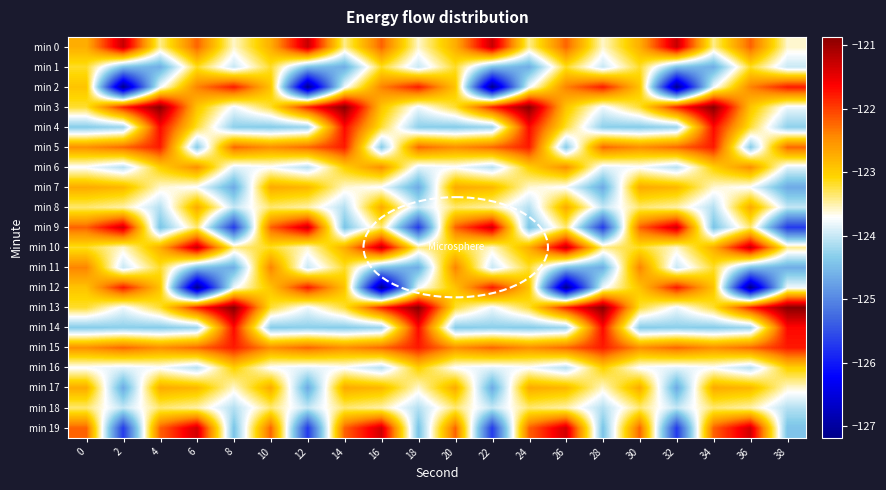

Reading left to right, list all the values displayed in this chart.

min 0: 0=-122.7	2=-121.3	4=-123.4	6=-122.2	8=-123.6	10=-122.7	12=-121.3	14=-123.4	16=-122.2	18=-123.6	20=-122.7	22=-121.3	24=-123.4	26=-122.2	28=-123.6	30=-122.7	32=-121.3	34=-123.4	36=-122.2	38=-123.6
min 1: 0=-123.2	2=-124.5	4=-124.6	6=-123.2	8=-124.0	10=-123.2	12=-124.5	14=-124.6	16=-123.2	18=-124.0	20=-123.2	22=-124.5	24=-124.6	26=-123.2	28=-124.0	30=-123.2	32=-124.5	34=-124.6	36=-123.2	38=-124.0
min 2: 0=-122.9	2=-127.2	4=-123.8	6=-122.4	8=-121.8	10=-122.9	12=-127.2	14=-123.8	16=-122.4	18=-121.8	20=-122.9	22=-127.2	24=-123.8	26=-122.4	28=-121.8	30=-122.9	32=-127.2	34=-123.8	36=-122.4	38=-121.8
min 3: 0=-123.2	2=-121.8	4=-120.9	6=-122.9	8=-123.8	10=-123.2	12=-121.8	14=-120.9	16=-122.9	18=-123.8	20=-123.2	22=-121.8	24=-120.9	26=-122.9	28=-123.8	30=-123.2	32=-121.8	34=-120.9	36=-122.9	38=-123.8
min 4: 0=-124.3	2=-124.2	4=-121.7	6=-123.2	8=-124.3	10=-124.3	12=-124.2	14=-121.7	16=-123.2	18=-124.3	20=-124.3	22=-124.2	24=-121.7	26=-123.2	28=-124.3	30=-124.3	32=-124.2	34=-121.7	36=-123.2	38=-124.3
min 5: 0=-122.5	2=-122.2	4=-121.8	6=-124.3	8=-122.2	10=-122.5	12=-122.2	14=-121.8	16=-124.3	18=-122.2	20=-122.5	22=-122.2	24=-121.8	26=-124.3	28=-122.2	30=-122.5	32=-122.2	34=-121.8	36=-124.3	38=-122.2
min 6: 0=-123.7	2=-124.1	4=-123.0	6=-122.5	8=-123.9	10=-123.7	12=-124.1	14=-123.0	16=-122.5	18=-123.9	20=-123.7	22=-124.1	24=-123.0	26=-122.5	28=-123.9	30=-123.7	32=-124.1	34=-123.0	36=-122.5	38=-123.9
min 7: 0=-122.7	2=-122.8	4=-123.6	6=-123.7	8=-124.7	10=-122.7	12=-122.8	14=-123.6	16=-123.7	18=-124.7	20=-122.7	22=-122.8	24=-123.6	26=-123.7	28=-124.7	30=-122.7	32=-122.8	34=-123.6	36=-123.7	38=-124.7
min 8: 0=-123.4	2=-123.5	4=-124.1	6=-122.7	8=-124.0	10=-123.4	12=-123.5	14=-124.1	16=-122.7	18=-124.0	20=-123.4	22=-123.5	24=-124.1	26=-122.7	28=-124.0	30=-123.4	32=-123.5	34=-124.1	36=-122.7	38=-124.0
min 9: 0=-122.2	2=-121.3	4=-124.4	6=-123.4	8=-125.7	10=-122.2	12=-121.3	14=-124.4	16=-123.4	18=-125.7	20=-122.2	22=-121.3	24=-124.4	26=-123.4	28=-125.7	30=-122.2	32=-121.3	34=-124.4	36=-123.4	38=-125.7
min 10: 0=-123.2	2=-123.6	4=-122.7	6=-121.3	8=-123.4	10=-123.2	12=-123.6	14=-122.7	16=-121.3	18=-123.4	20=-123.2	22=-123.6	24=-122.7	26=-121.3	28=-123.4	30=-123.2	32=-123.6	34=-122.7	36=-121.3	38=-123.4
min 11: 0=-122.4	2=-124.0	4=-123.2	6=-124.5	8=-124.6	10=-122.4	12=-124.0	14=-123.2	16=-124.5	18=-124.6	20=-122.4	22=-124.0	24=-123.2	26=-124.5	28=-124.6	30=-122.4	32=-124.0	34=-123.2	36=-124.5	38=-124.6
min 12: 0=-122.9	2=-121.8	4=-122.9	6=-127.2	8=-123.8	10=-122.9	12=-121.8	14=-122.9	16=-127.2	18=-123.8	20=-122.9	22=-121.8	24=-122.9	26=-127.2	28=-123.8	30=-122.9	32=-121.8	34=-122.9	36=-127.2	38=-123.8
min 13: 0=-123.2	2=-123.8	4=-123.2	6=-121.8	8=-120.9	10=-123.2	12=-123.8	14=-123.2	16=-121.8	18=-120.9	20=-123.2	22=-123.8	24=-123.2	26=-121.8	28=-120.9	30=-123.2	32=-123.8	34=-123.2	36=-121.8	38=-120.9
min 14: 0=-124.3	2=-124.3	4=-124.3	6=-124.2	8=-121.7	10=-124.3	12=-124.3	14=-124.3	16=-124.2	18=-121.7	20=-124.3	22=-124.3	24=-124.3	26=-124.2	28=-121.7	30=-124.3	32=-124.3	34=-124.3	36=-124.2	38=-121.7
min 15: 0=-122.5	2=-122.2	4=-122.5	6=-122.2	8=-121.8	10=-122.5	12=-122.2	14=-122.5	16=-122.2	18=-121.8	20=-122.5	22=-122.2	24=-122.5	26=-122.2	28=-121.8	30=-122.5	32=-122.2	34=-122.5	36=-122.2	38=-121.8
min 16: 0=-123.7	2=-123.9	4=-123.7	6=-124.1	8=-123.0	10=-123.7	12=-123.9	14=-123.7	16=-124.1	18=-123.0	20=-123.7	22=-123.9	24=-123.7	26=-124.1	28=-123.0	30=-123.7	32=-123.9	34=-123.7	36=-124.1	38=-123.0
min 17: 0=-122.7	2=-124.7	4=-122.7	6=-122.8	8=-123.6	10=-122.7	12=-124.7	14=-122.7	16=-122.8	18=-123.6	20=-122.7	22=-124.7	24=-122.7	26=-122.8	28=-123.6	30=-122.7	32=-124.7	34=-122.7	36=-122.8	38=-123.6
min 18: 0=-123.4	2=-124.0	4=-123.4	6=-123.5	8=-124.1	10=-123.4	12=-124.0	14=-123.4	16=-123.5	18=-124.1	20=-123.4	22=-124.0	24=-123.4	26=-123.5	28=-124.1	30=-123.4	32=-124.0	34=-123.4	36=-123.5	38=-124.1
min 19: 0=-122.2	2=-125.7	4=-122.2	6=-121.3	8=-124.4	10=-122.2	12=-125.7	14=-122.2	16=-121.3	18=-124.4	20=-122.2	22=-125.7	24=-122.2	26=-121.3	28=-124.4	30=-122.2	32=-125.7	34=-122.2	36=-121.3	38=-124.4